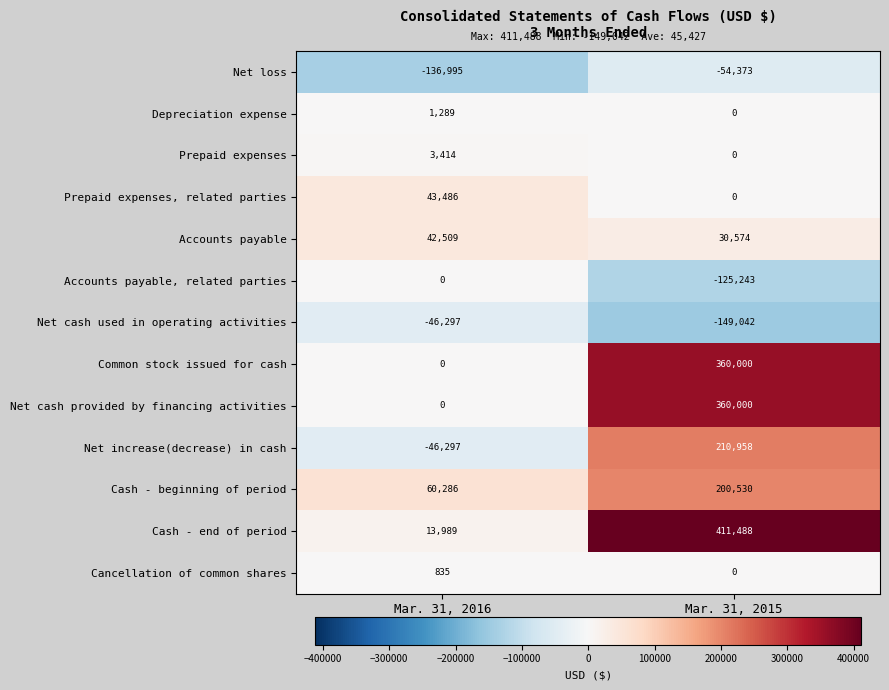

Which label corresponds to the smallest value in the chart?

Mar. 31, 2015